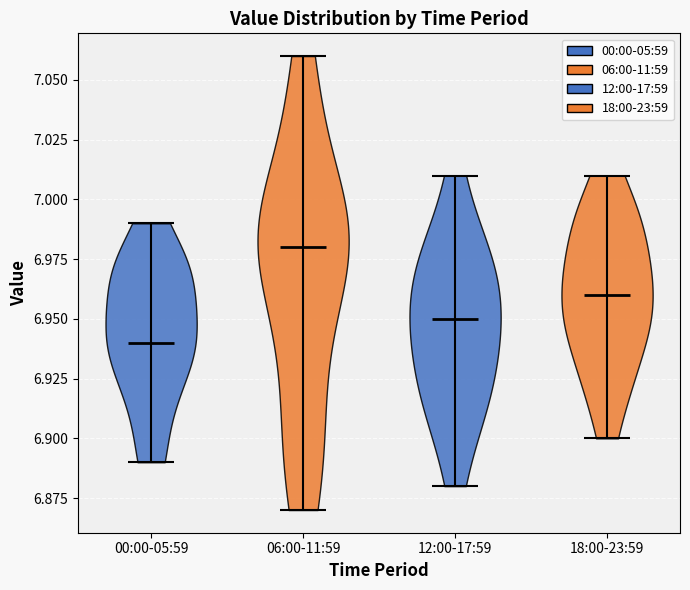

Which violin has the highest median line?

06:00-11:59